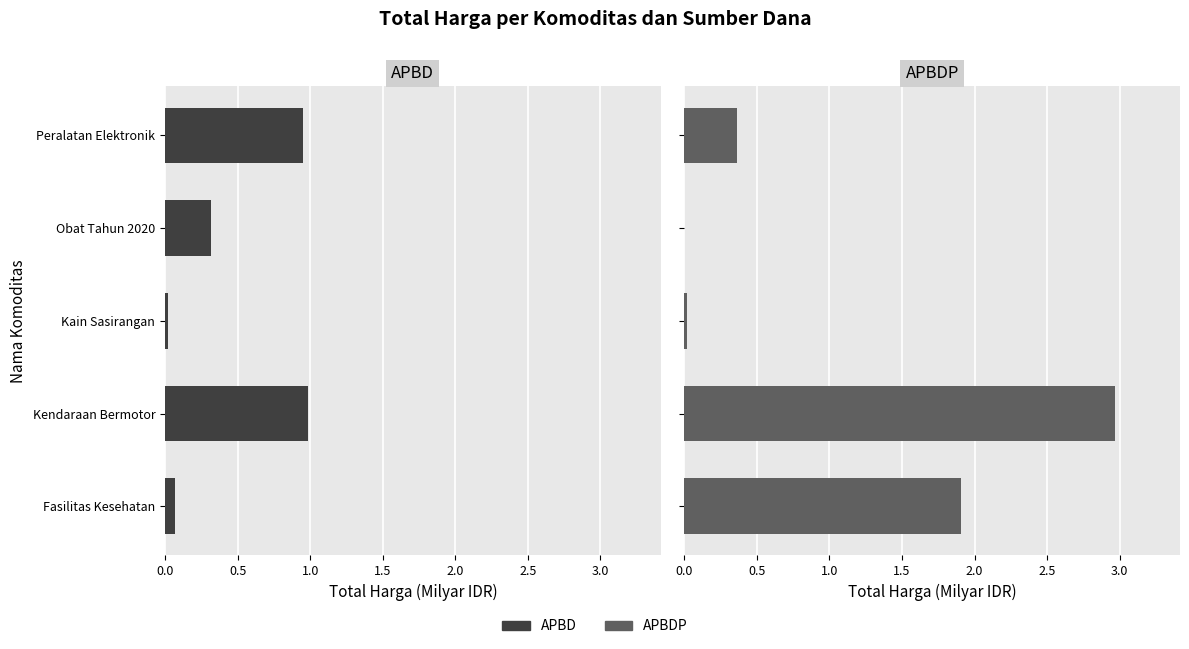

How many groups of bars are there?

5